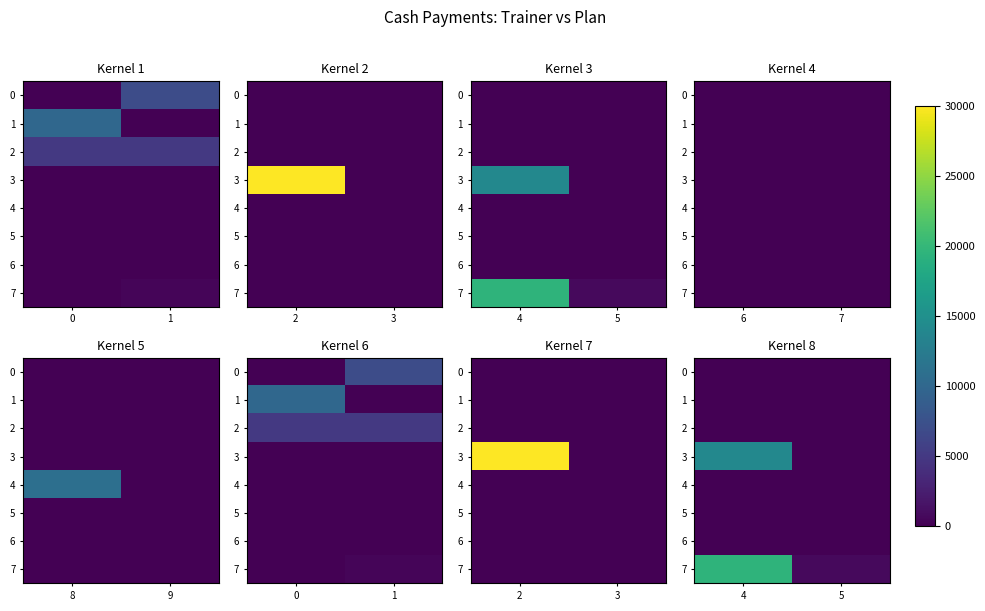

How many values in the 7 series are below 19500?

1